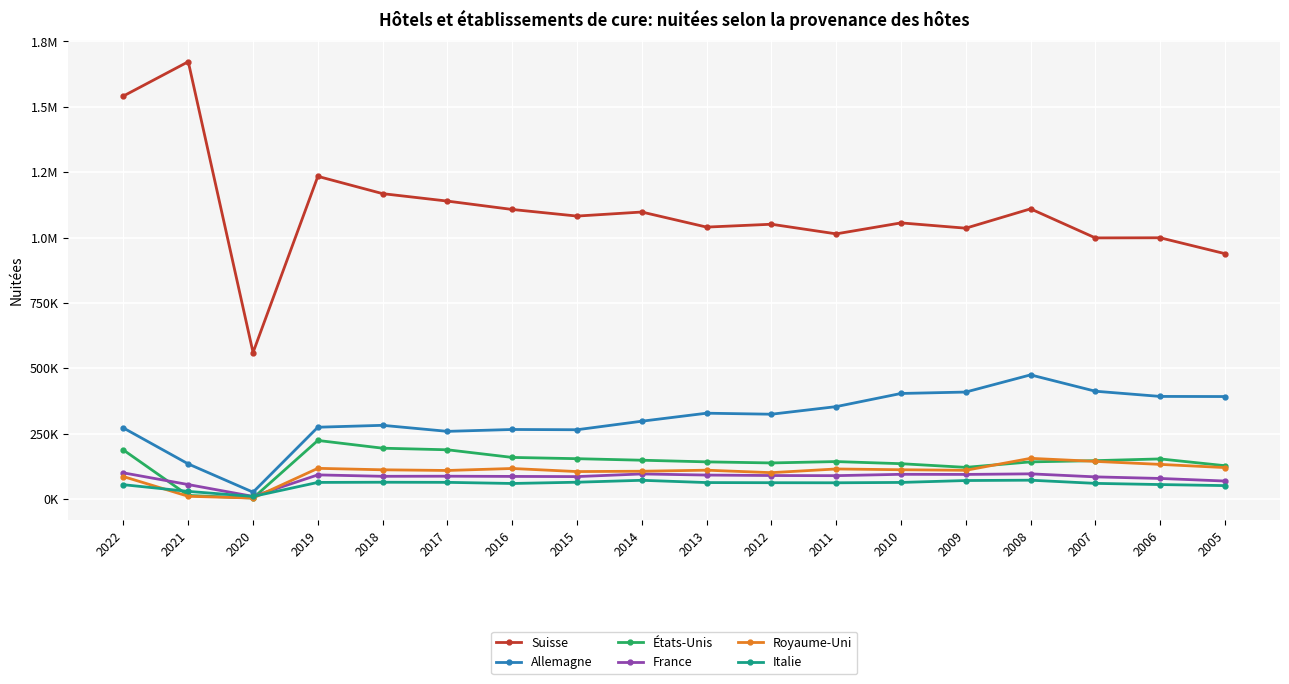

True or false: Royaume-Uni and Italie cross at least once.

True